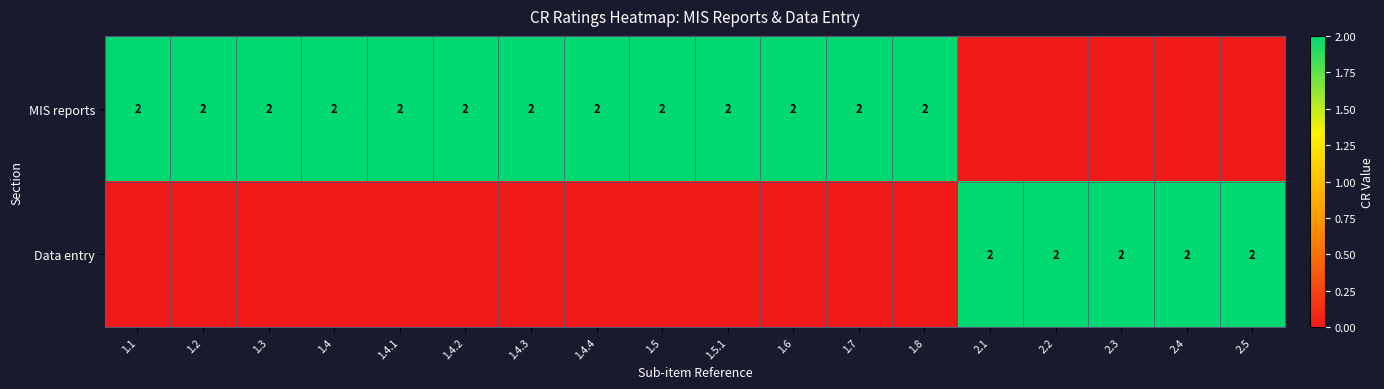

The MIS reports series shows 0 at 1.4.2. True or false?

False